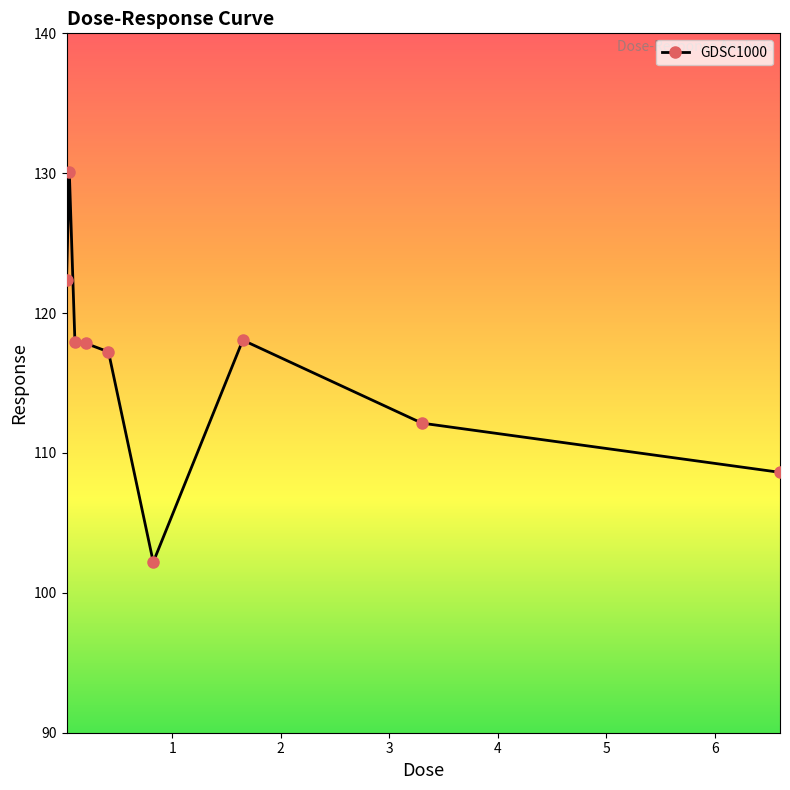

What is the average value?

116.3